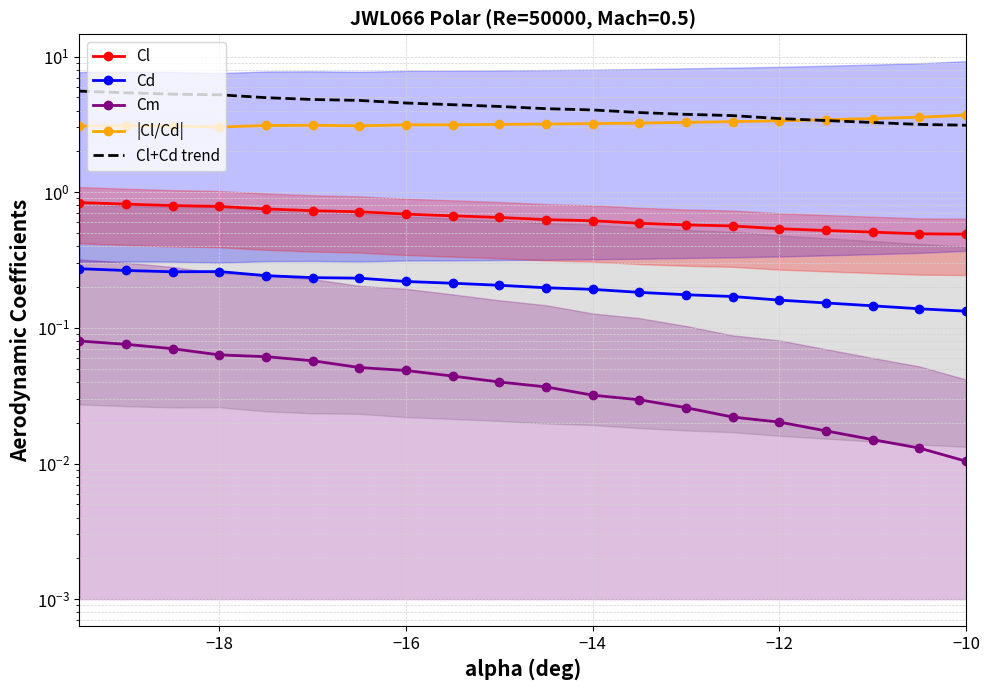

True or false: Cl and Cm cross at least once.

False